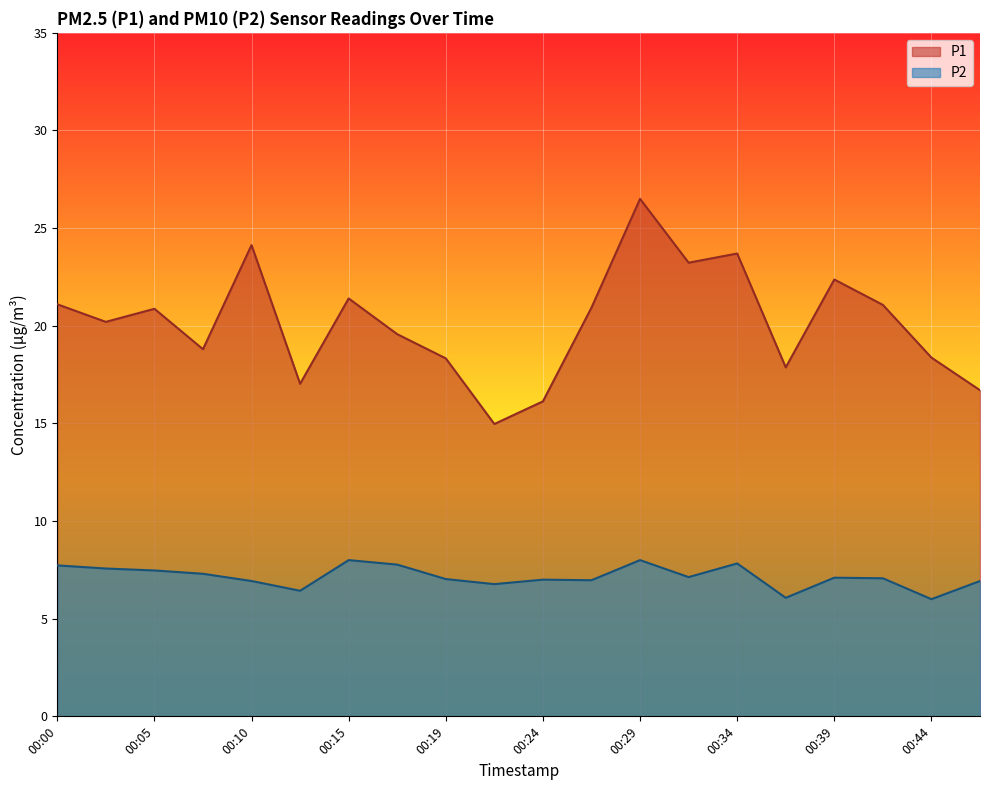

What is the value of the P1 point at the 7th from the left?

21.4